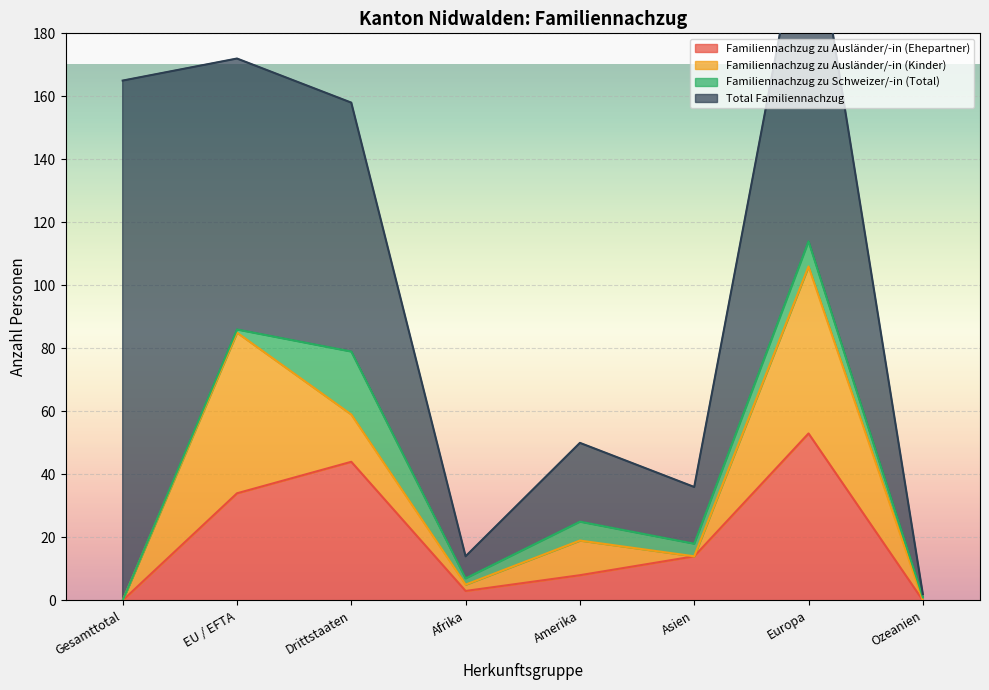

What is the maximum value for Familiennachzug zu Ausländer/-in (Ehepartner)?

53